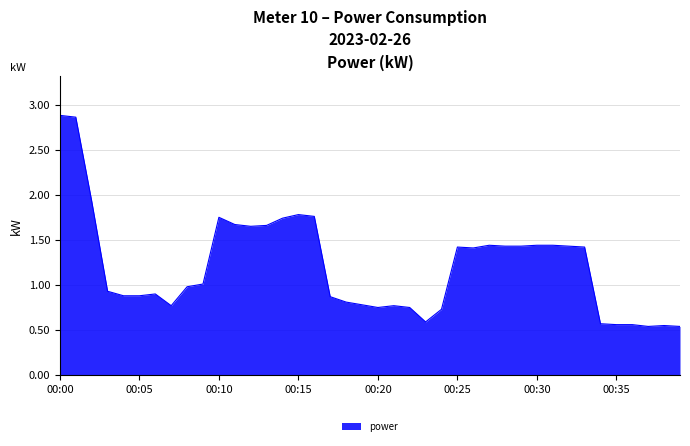

What is the difference between the maximum and minimum values?

2.3